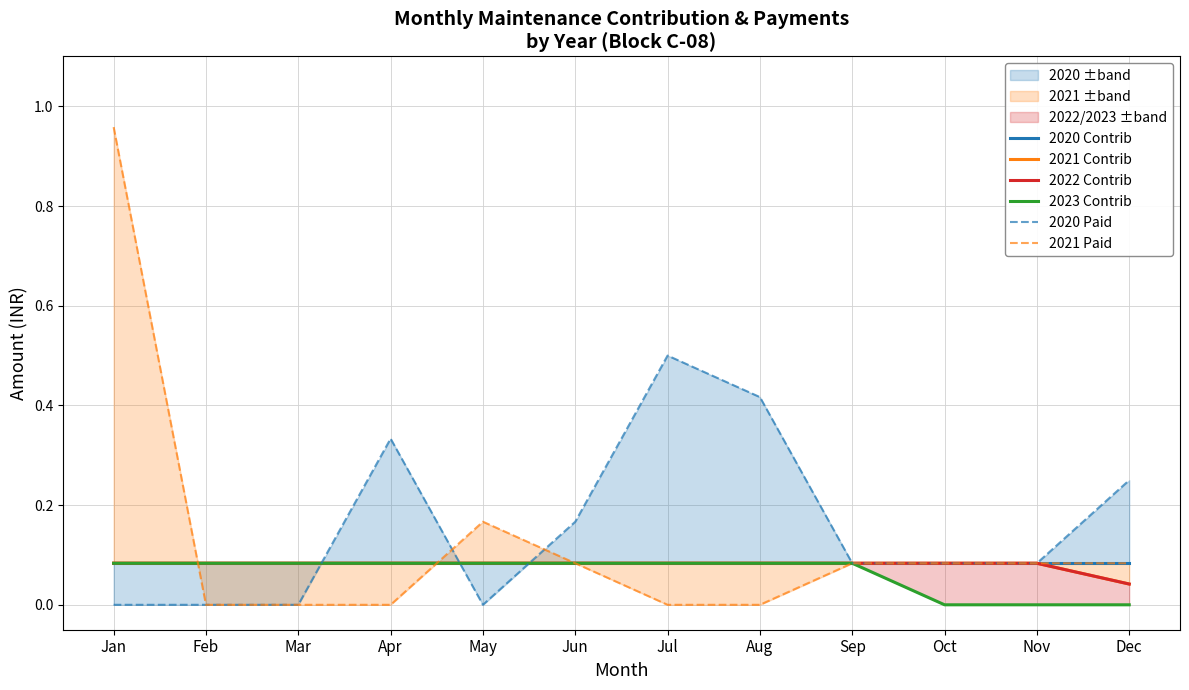

What is the value of the 2022 Contrib point at the 9th from the left?

0.1